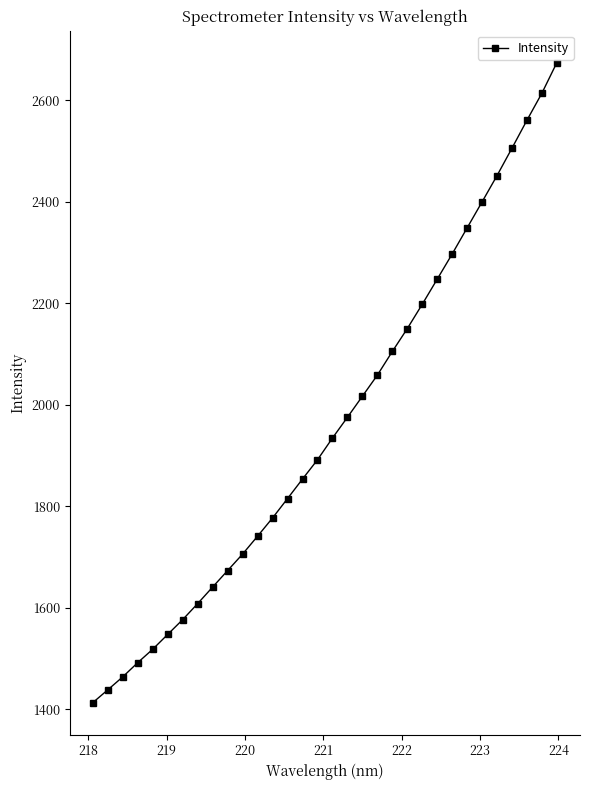

What is the difference between the maximum and minimum values?

1260.6